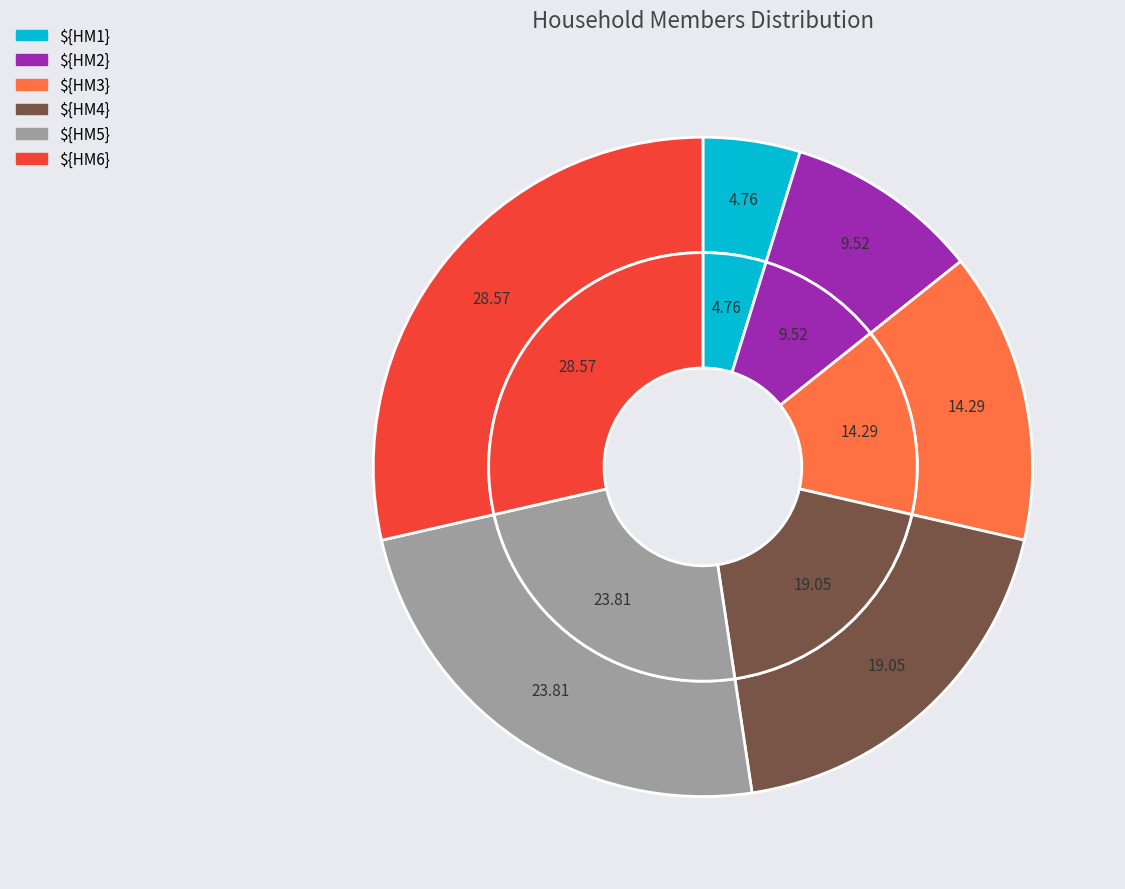

What percentage is NOT represented by ${HM5}?

76.2%